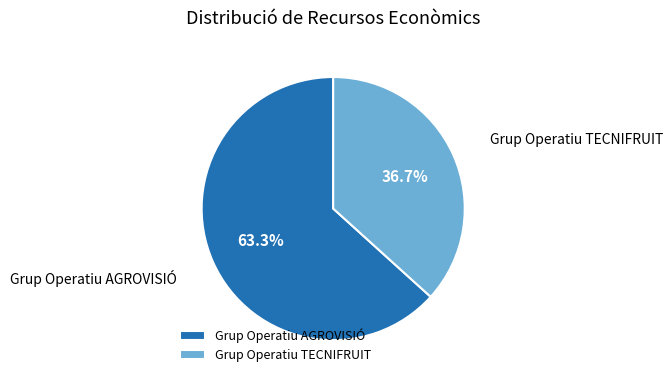

What percentage is the Grup Operatiu AGROVISIÓ slice, to the nearest percent?

63%